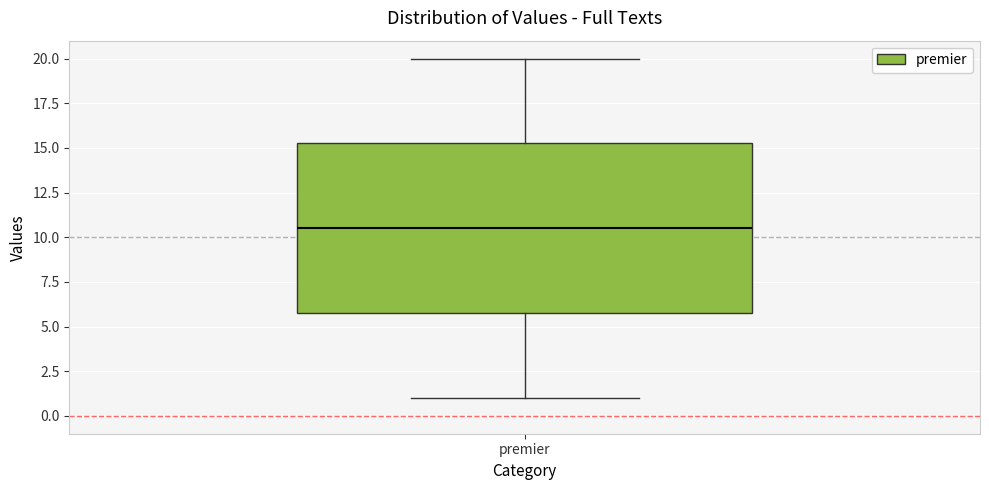

Where is the lower edge of the box for premier on the y-axis? The values are not printed on the chart, so give them approximately, as read against the axis.

6.0